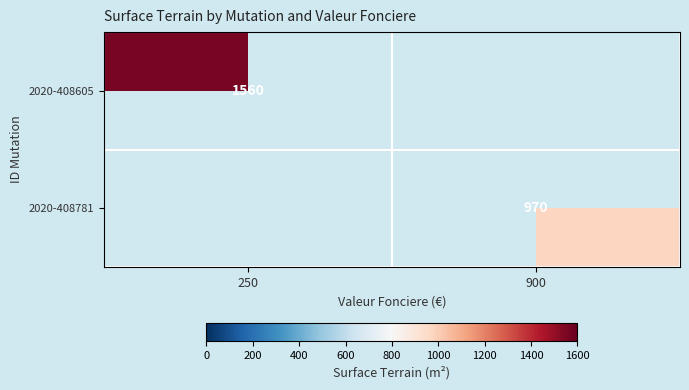

At how many categories does at least one series exceed 324?

2